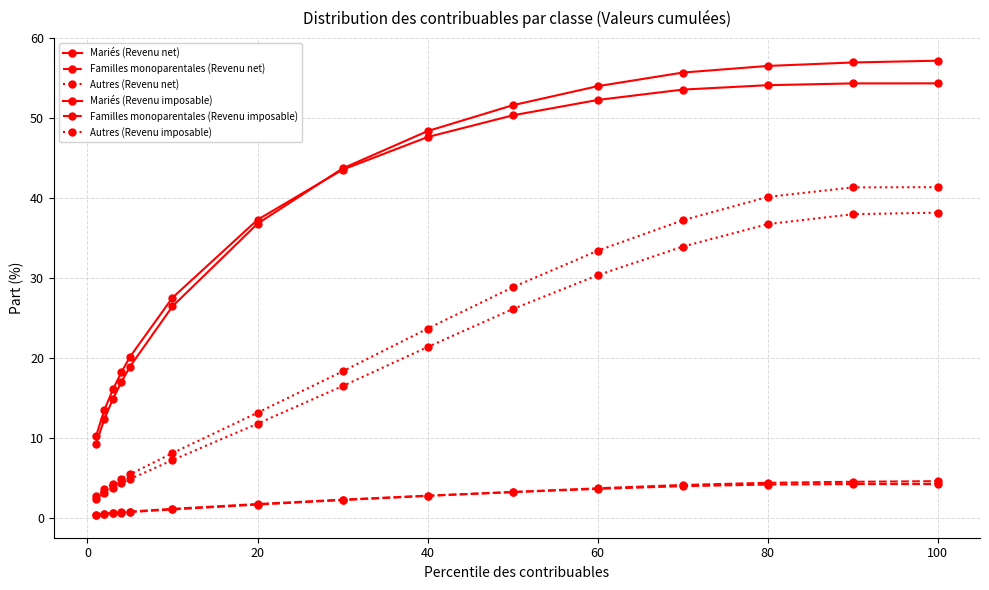

Count the number of categories in the chart.

15